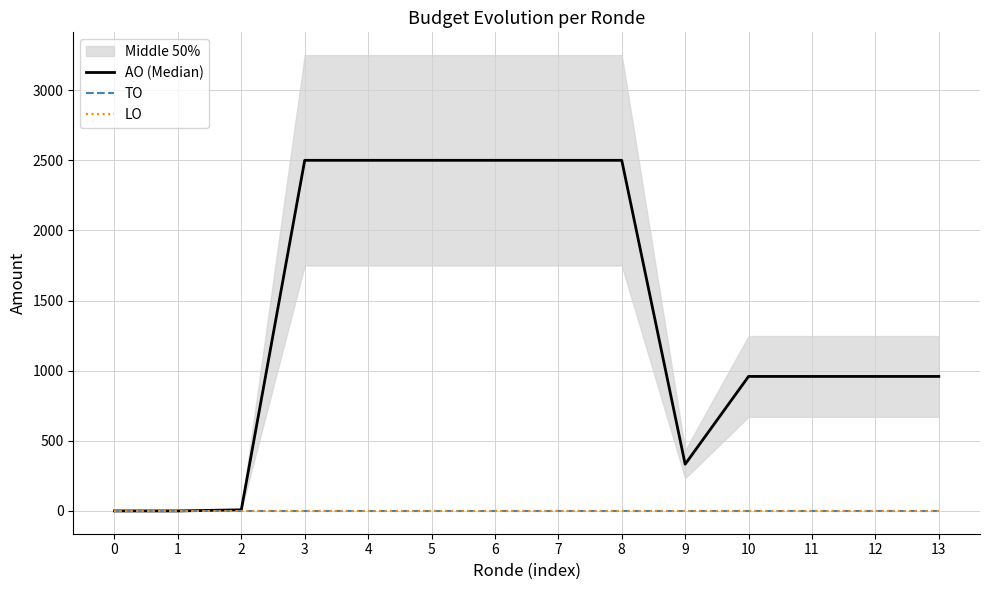

True or false: LO and TO cross at least once.

False